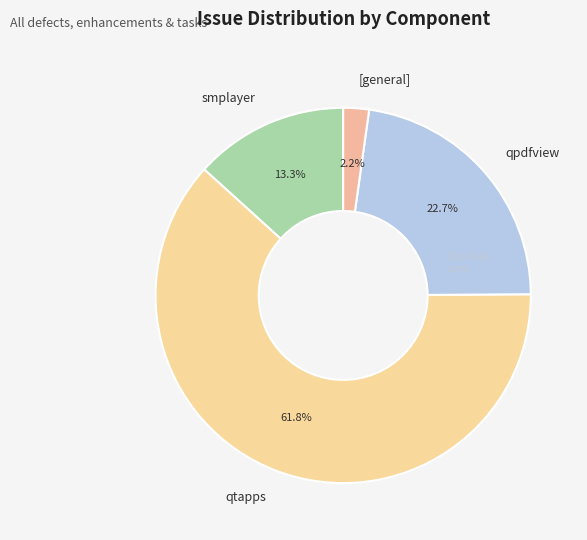

Combined, what portion of the pie is smplayer and qtapps?

75.1%